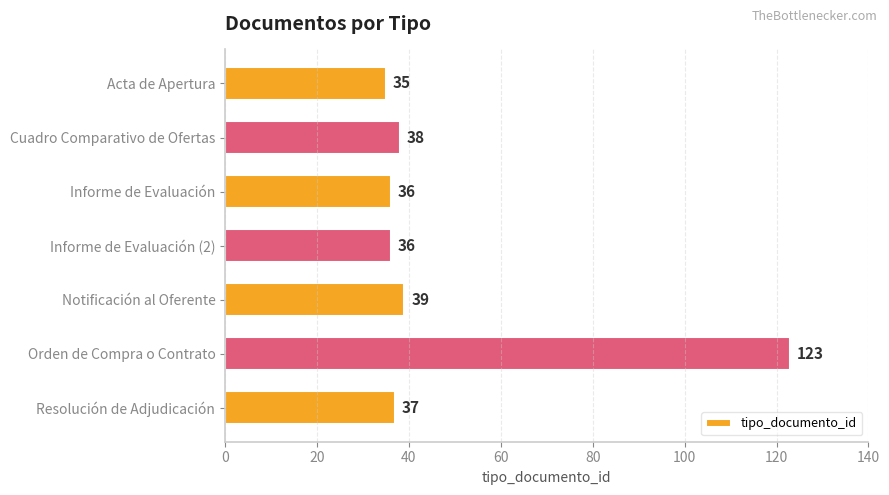

At which category does the chart reach its peak across all series?

Orden de Compra o Contrato